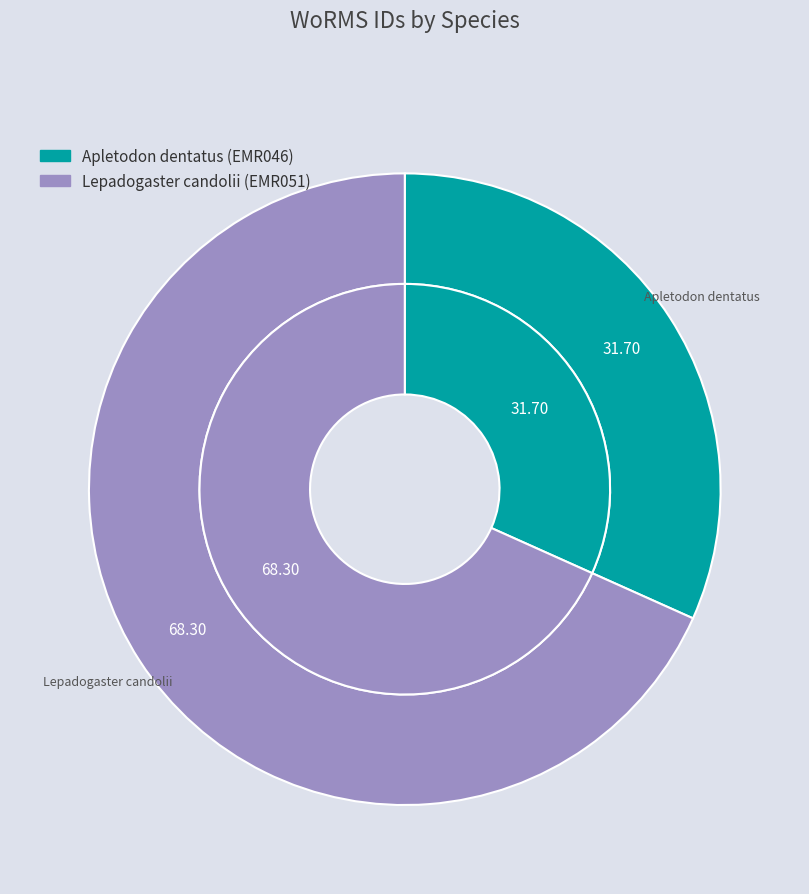

Combined, do Lepadogaster candolii and Apletodon dentatus account for over 50%?

Yes